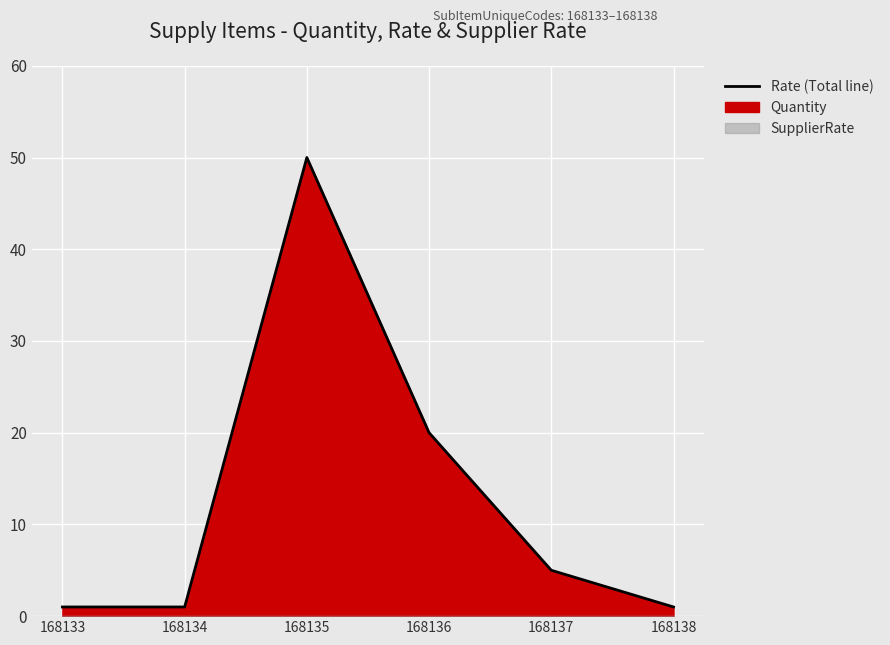

Approximately how many times larger is the value at 168133 compared to 168138?

1.0